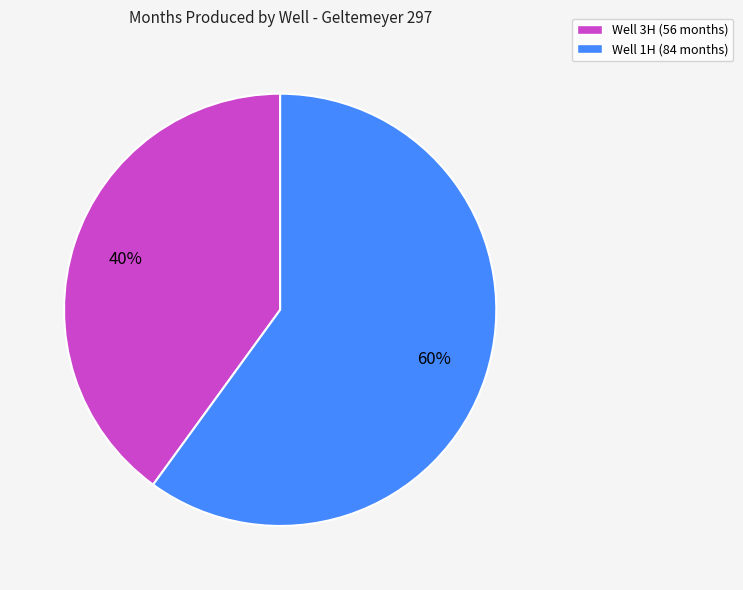

What is the majority slice?

Well 1H (84 months)